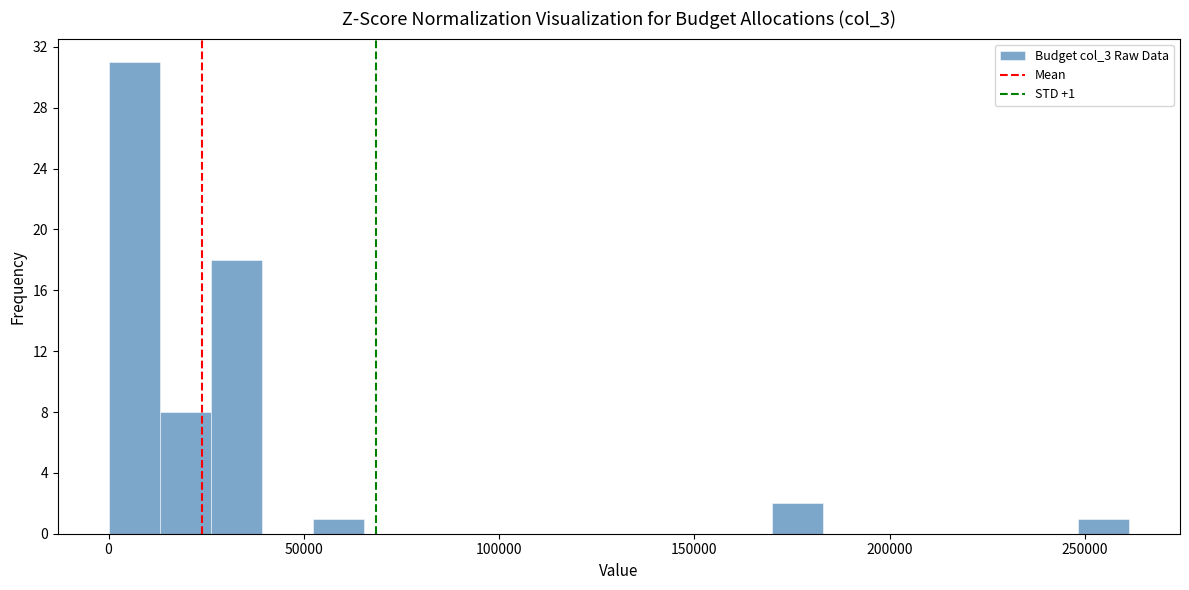

Around what value on the x-axis is the tallest bar? Give the approximate position of its centre, as read against the axis.

5000